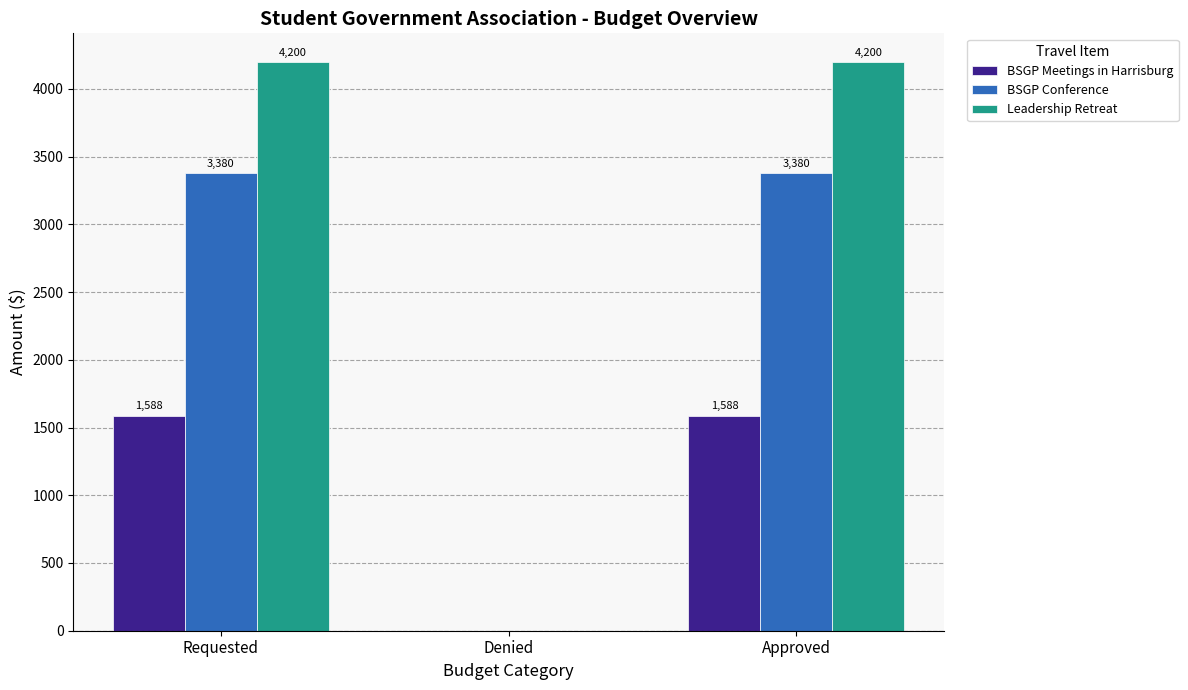

Reading left to right, transcribe all the data shown in this chart.

BSGP Meetings in Harrisburg: 1588	0	1588
BSGP Conference: 3380	0	3380
Leadership Retreat: 4200	0	4200